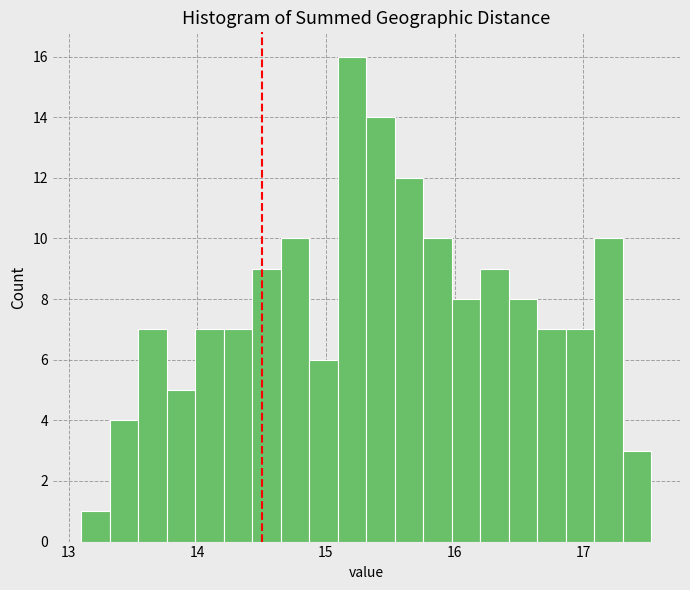

Read against the x-axis, roughly where is the centre of the tallest bar?

15.2